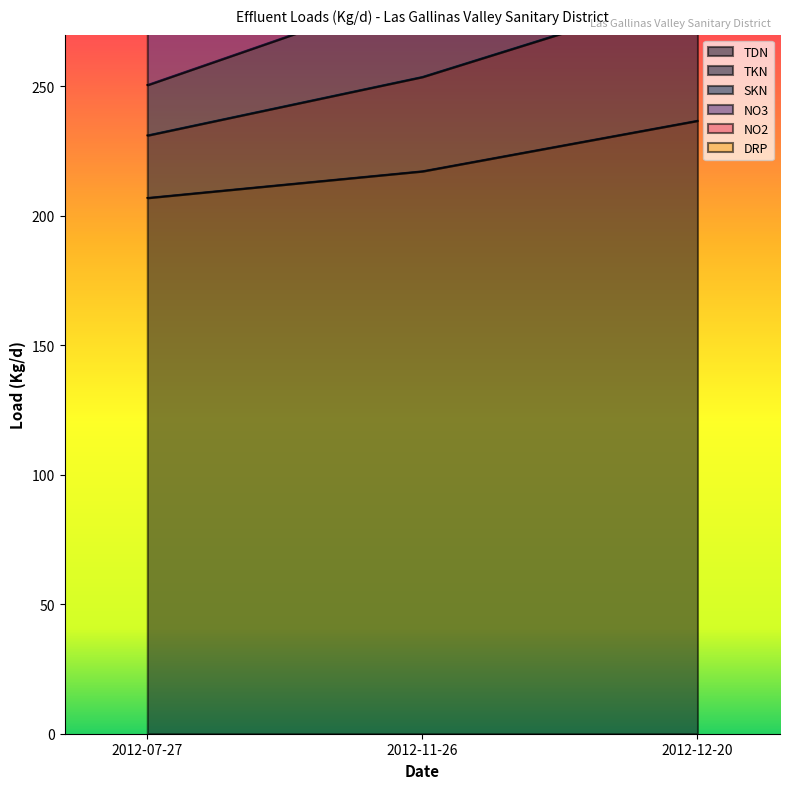

The TKN series shows 336.9 at 2012-12-20. True or false?

True